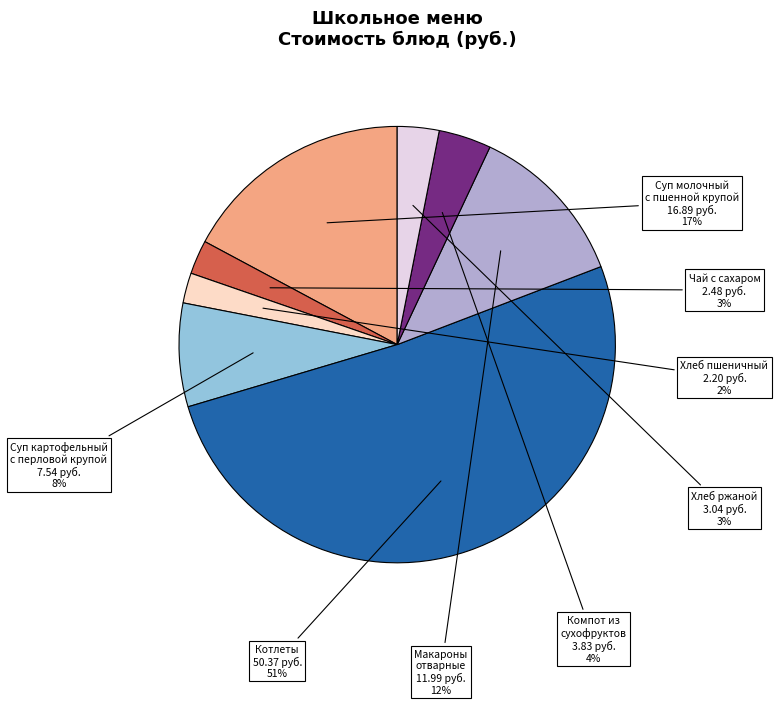

To the nearest percent, what is the difference between the largest and smallest slice percentages?

49%